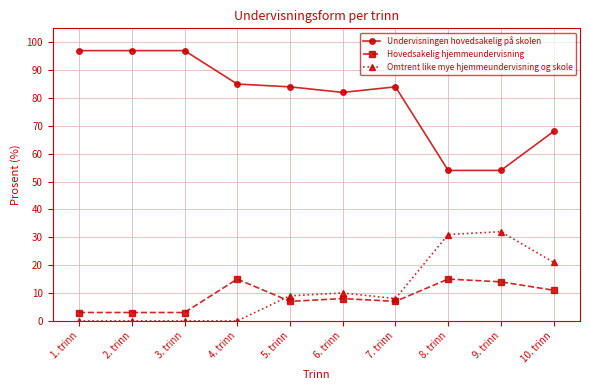

How many intersections are there between Hovedsakelig hjemmeundervisning and Omtrent like mye hjemmeundervisning og skole?

1